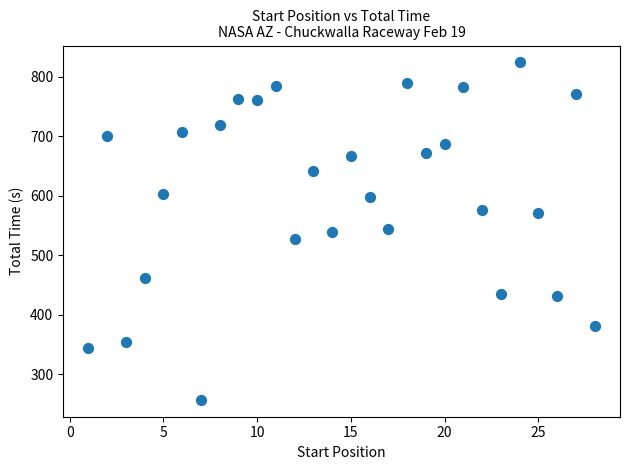

What is the range of X values (max minus min)?

27.0